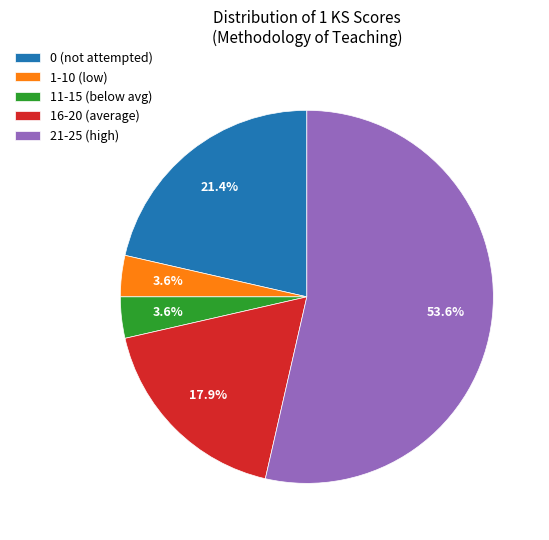

How much of the chart is everything except 11-15 (below avg)?

96.4%